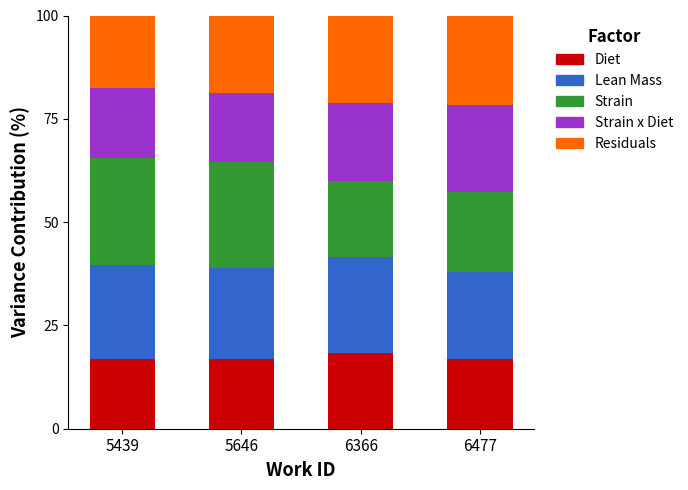

The Diet series shows 30.0 at 5439. True or false?

False